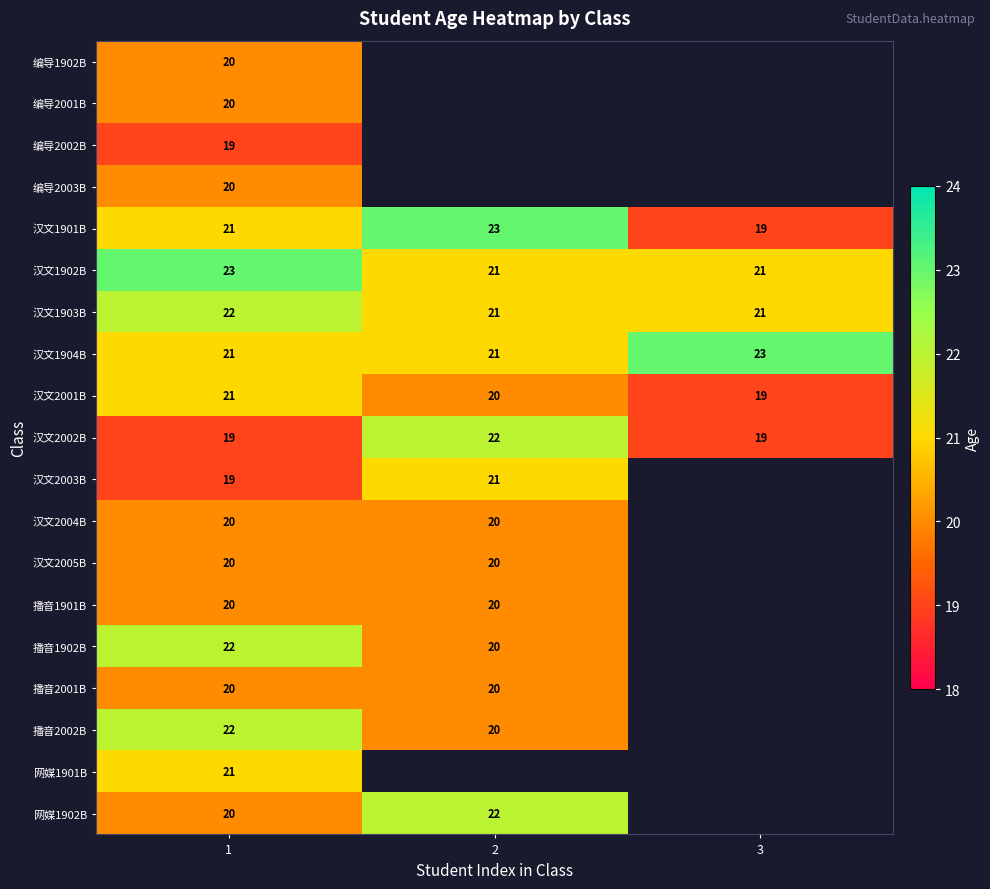

What is the average value of the 汉文1901B series?

21